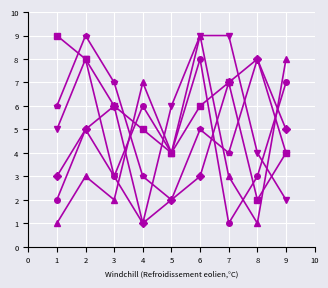

At which category is the sum across all series the highest?

6